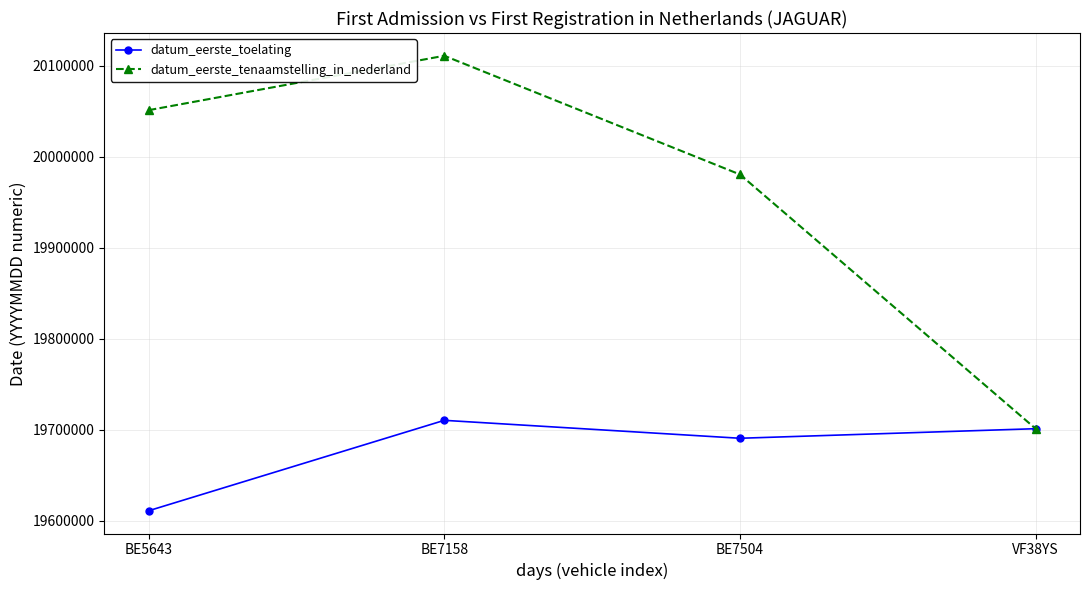

List the series in order of their overall mean, highest first.

datum_eerste_tenaamstelling_in_nederland, datum_eerste_toelating